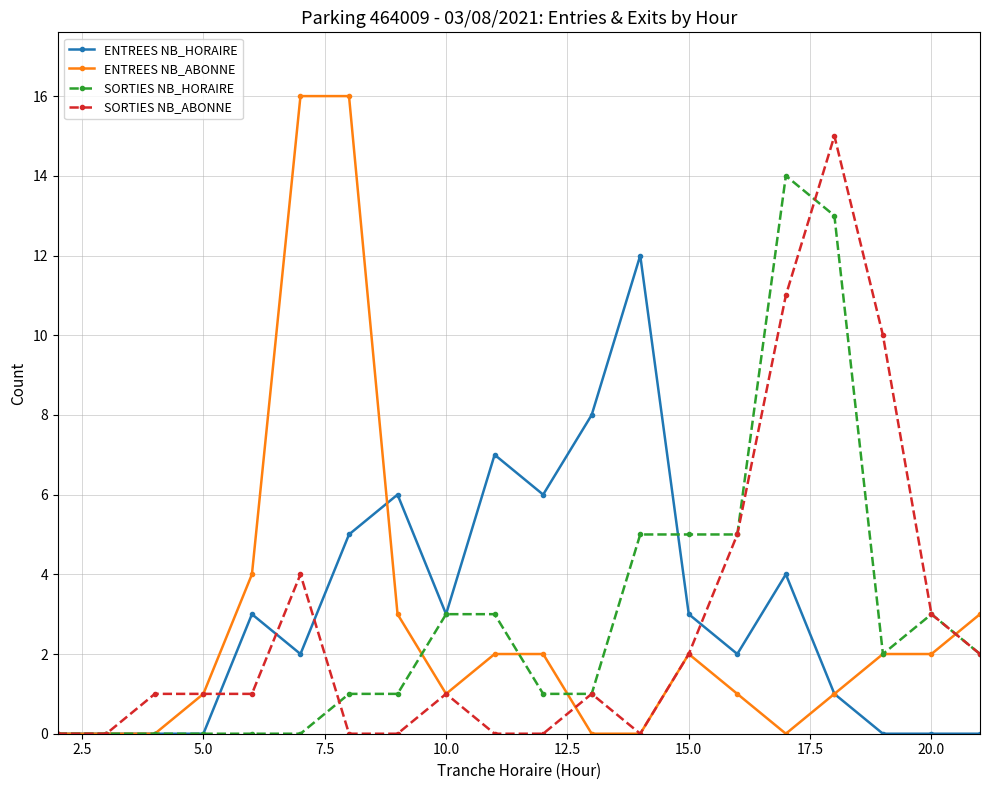

How many values in the ENTREES NB_ABONNE series are below 2?

10